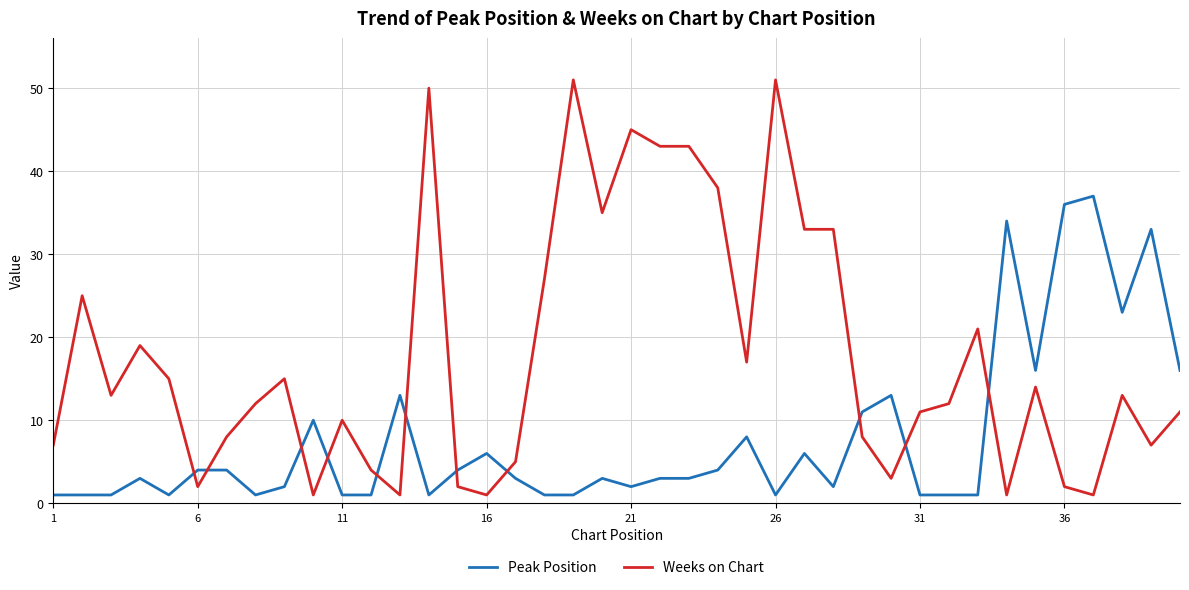

What is the smallest value displayed?

1